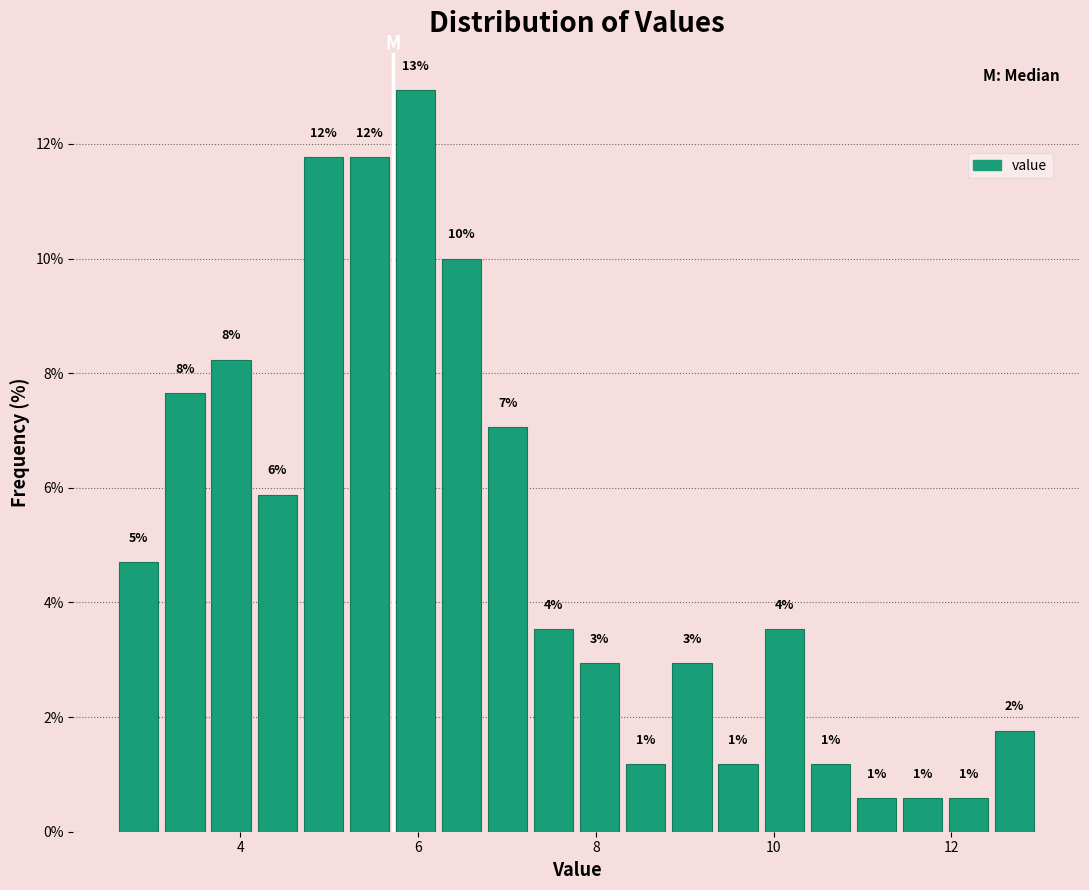

Read against the x-axis, roughly where is the centre of the tallest bar?

6.0